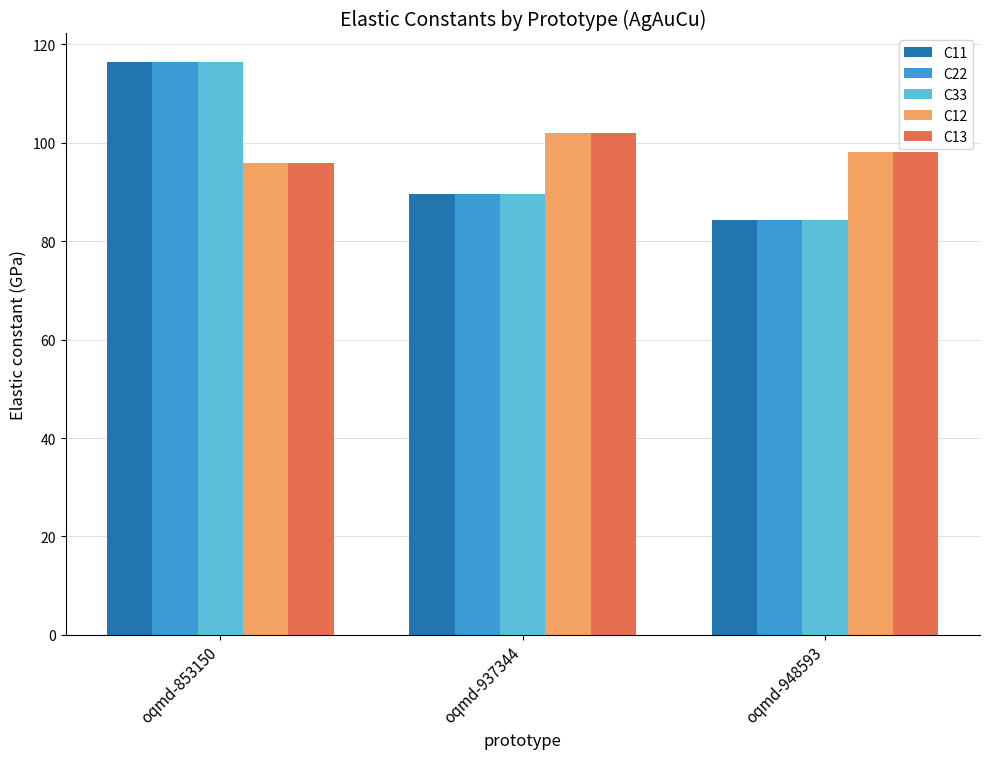

What is the spread (max minus min) of values at oqmd-853150?

20.5